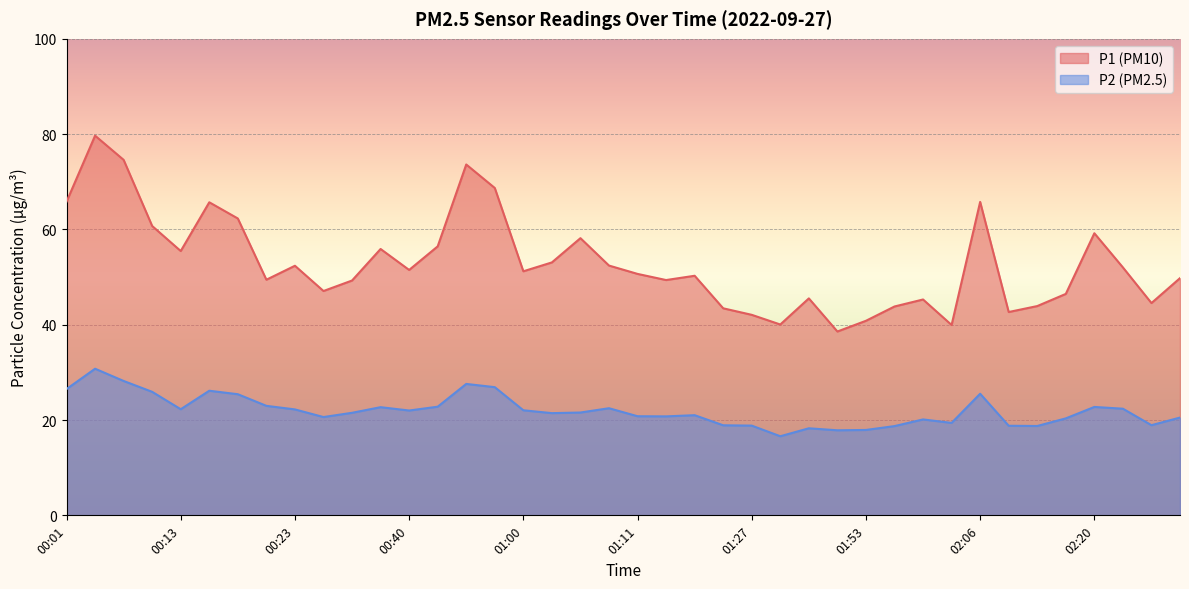

What is the maximum value shown in the chart?

79.7